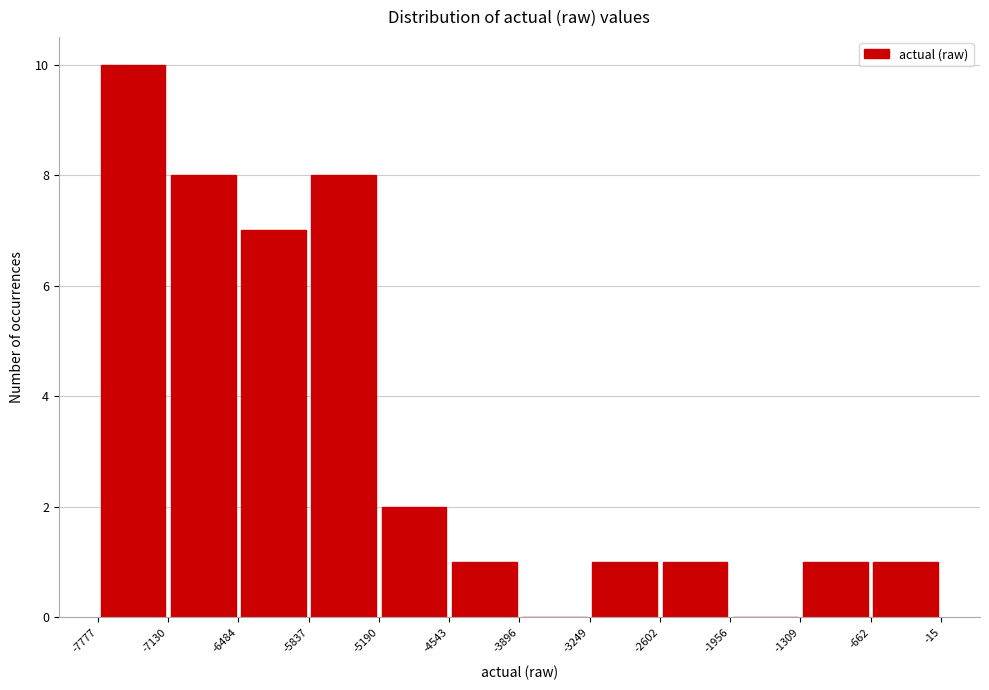

Reading left to right, transcribe this chart: for each bar, give the range it covers on the x-axis and its height. The values are not printed on the chart, so give them approximately, as read against the axis.

-7777 to -7130: 10
-7130 to -6484: 8
-6484 to -5837: 7
-5837 to -5190: 8
-5190 to -4543: 2
-4543 to -3896: 1
-3896 to -3249: 0
-3249 to -2602: 1
-2602 to -1956: 1
-1956 to -1309: 0
-1309 to -662: 1
-662 to -15: 1